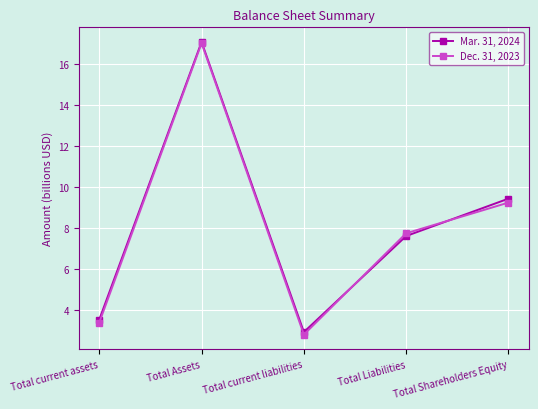

Read the Mar. 31, 2024 value at Total Shareholders Equity.

9.4